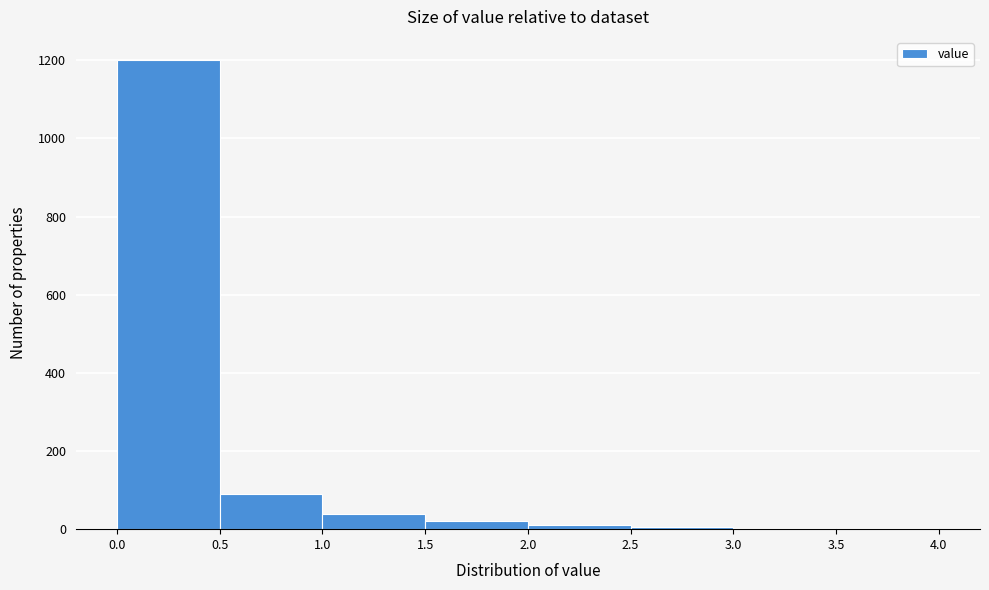

How tall is the bar that spans 0.0 to 0.5 on the x-axis? The values are not printed on the chart, so give them approximately, as read against the axis.

1200